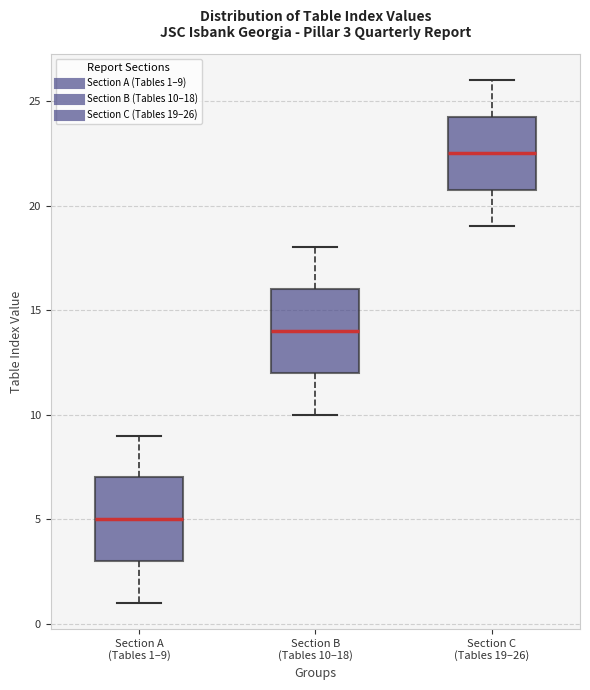

Which box's median line is the lowest?

Section A (Tables 1–9)